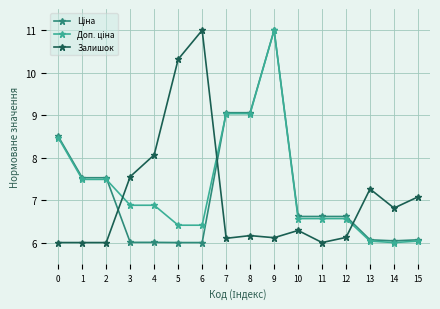

What is the value of the Залишок point at the 1st from the left?

6.0